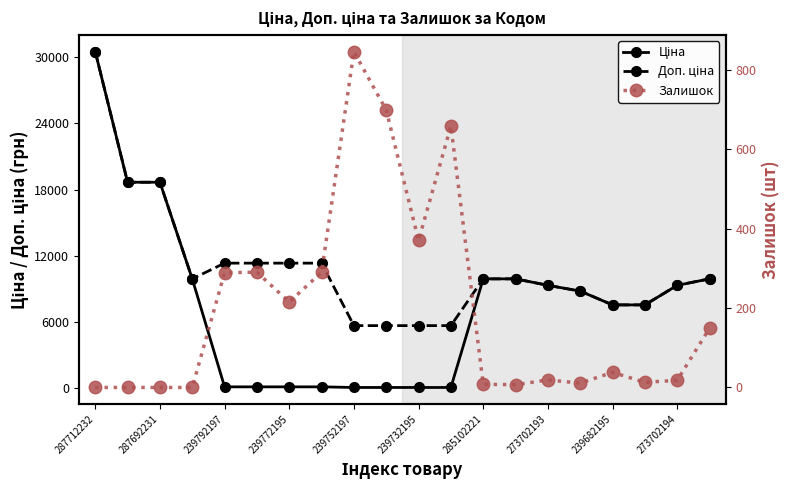

Reading left to right, transcribe all the data shown in this chart.

Ціна: 30512.3	18671.5	18671.5	9908.5	113.3	113.3	113.3	113.3	56.7	56.7	56.7	56.7	9908.5	9908.5	9321.4	8797.6	7545.9	7545.9	9321.4	9908.5
Доп. ціна: 30512.3	18671.5	18671.5	9908.5	11334.0	11334.0	11334.0	11334.0	5667.0	5667.0	5667.0	5667.0	9908.5	9908.5	9321.4	8797.6	7545.9	7545.9	9321.4	9908.5
Залишок: 0.0	0.0	0.0	0.0	289.0	290.0	215.0	290.0	845.0	698.0	370.0	658.0	8.0	7.0	19.0	11.0	38.0	13.0	18.0	149.0